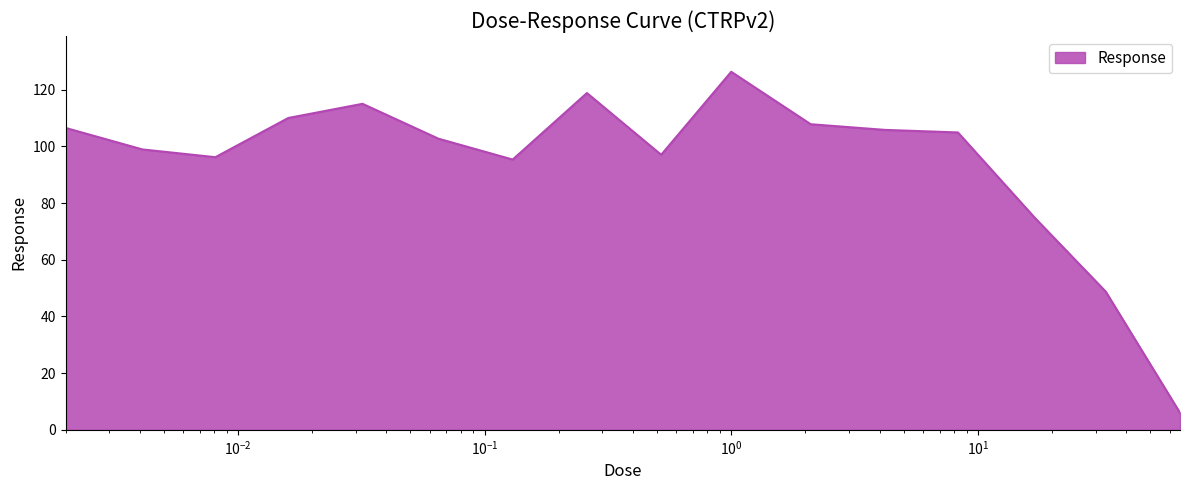

What is the greatest value displayed?

126.3